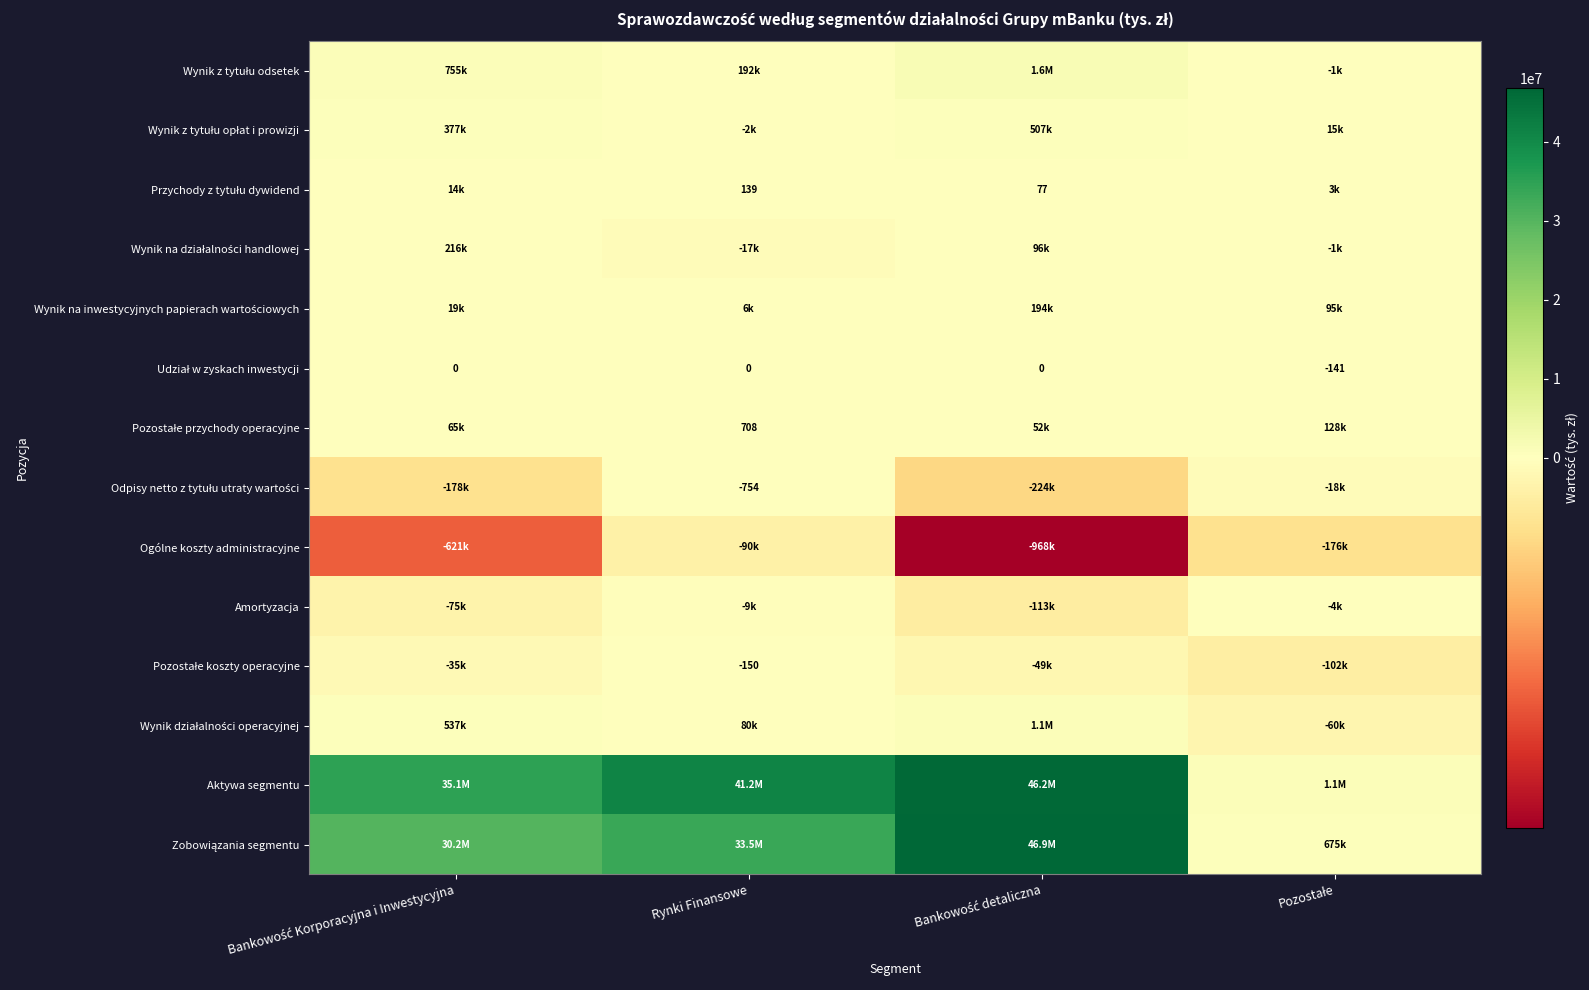

Is the value of Zobowiązania segmentu at Rynki Finansowe greater than the value of Wynik z tytułu opłat i prowizji at Pozostałe?

Yes